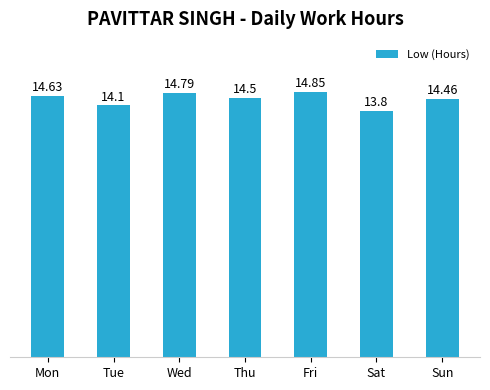

Where does the data first go above 14?

Mon